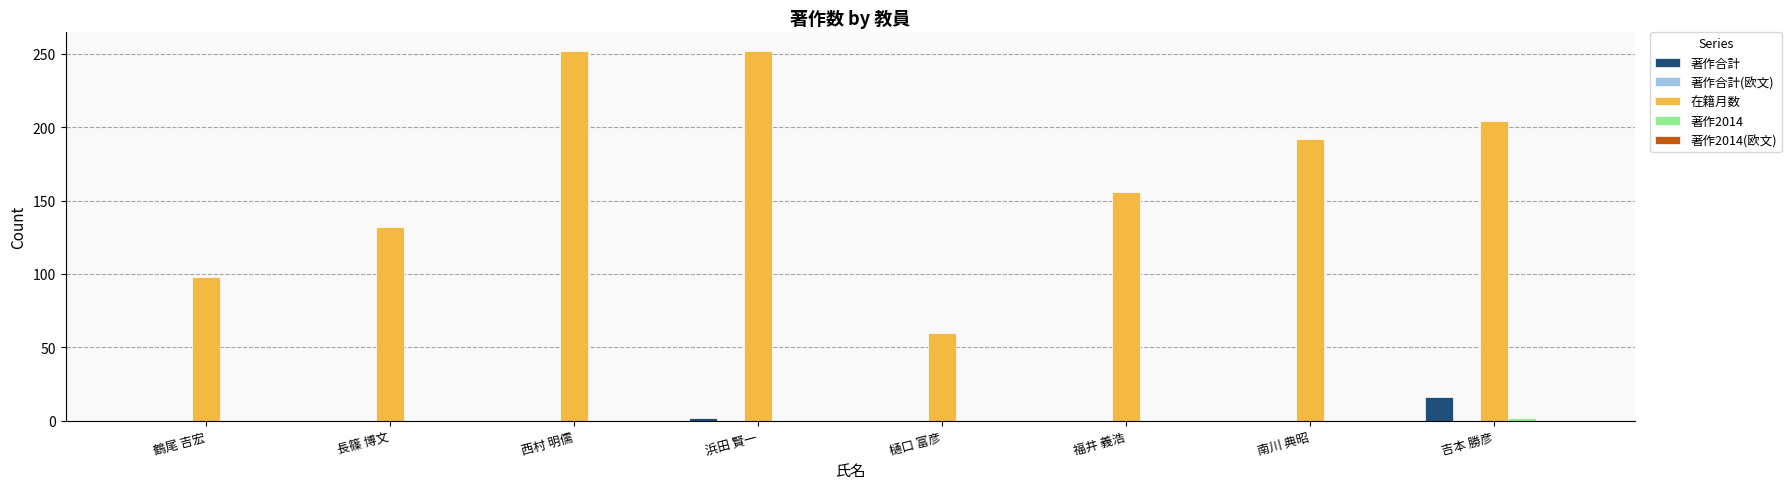

The 在籍月数 series shows 252 at 西村 明儒. True or false?

True